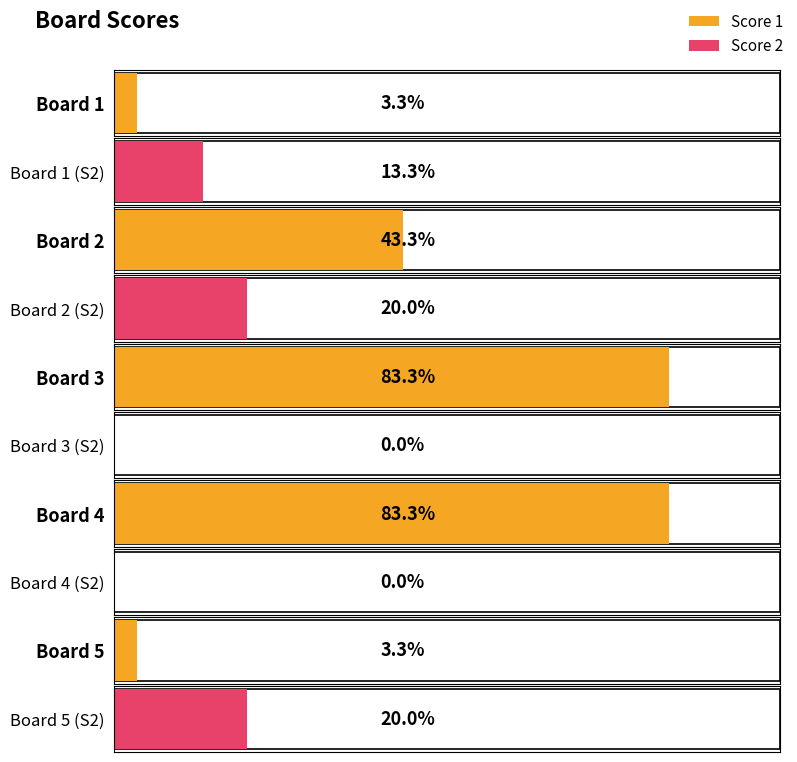

The Score 2 series shows 8 at Board 5. True or false?

False